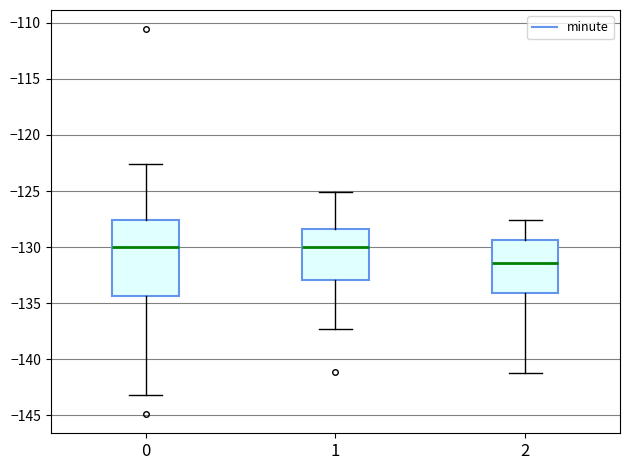

Which box is the tallest, from its lower edge to its upper edge?

0